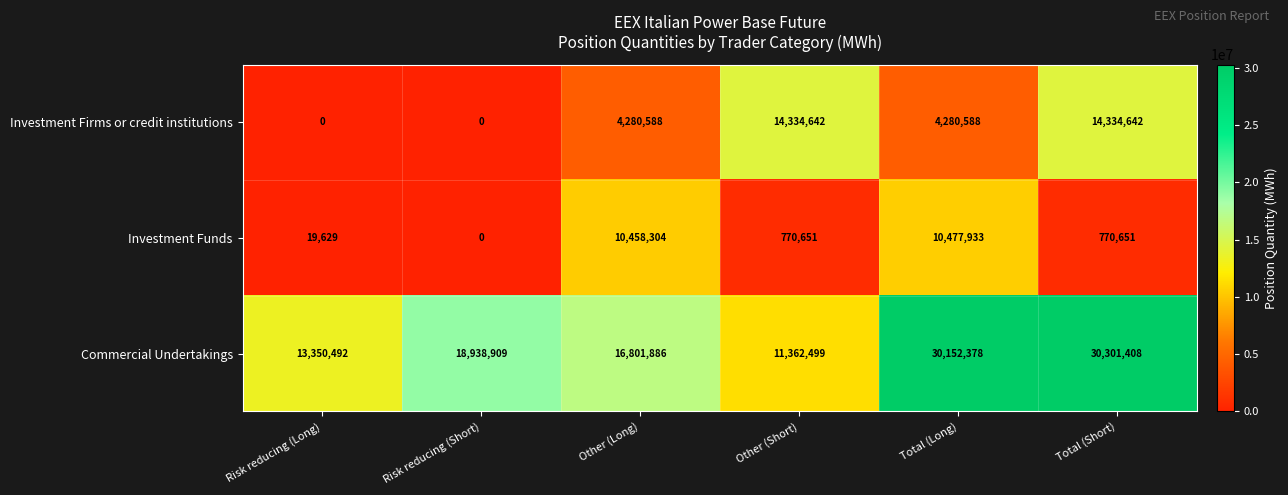

Rank the series by their maximum value, from highest to lowest.

Commercial Undertakings, Investment Firms or credit institutions, Investment Funds